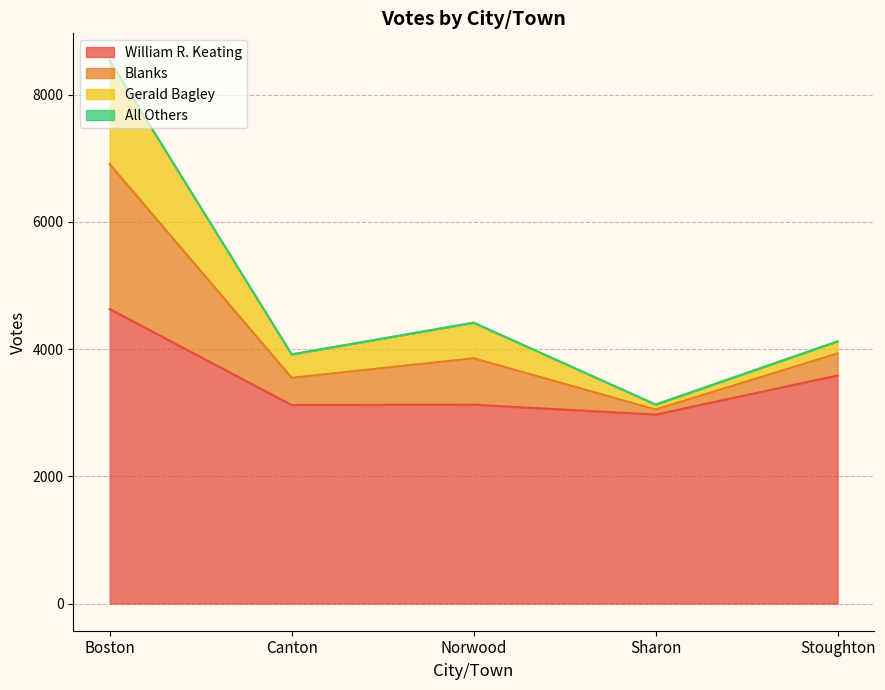

What is the maximum value for William R. Keating?

4629